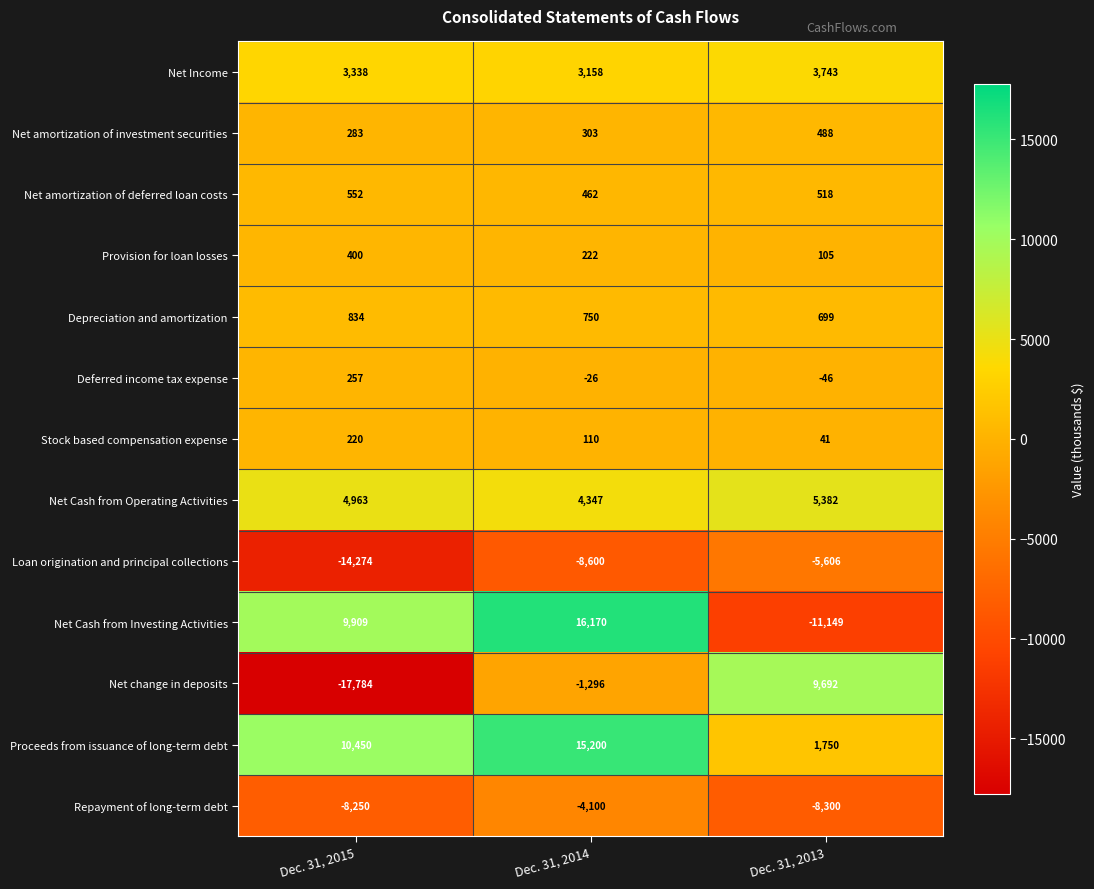

At Dec. 31, 2014, list the series in order from smallest to largest.

Loan origination and principal collections, Repayment of long-term debt, Net change in deposits, Deferred income tax expense, Stock based compensation expense, Provision for loan losses, Net amortization of investment securities, Net amortization of deferred loan costs, Depreciation and amortization, Net Income, Net Cash from Operating Activities, Proceeds from issuance of long-term debt, Net Cash from Investing Activities